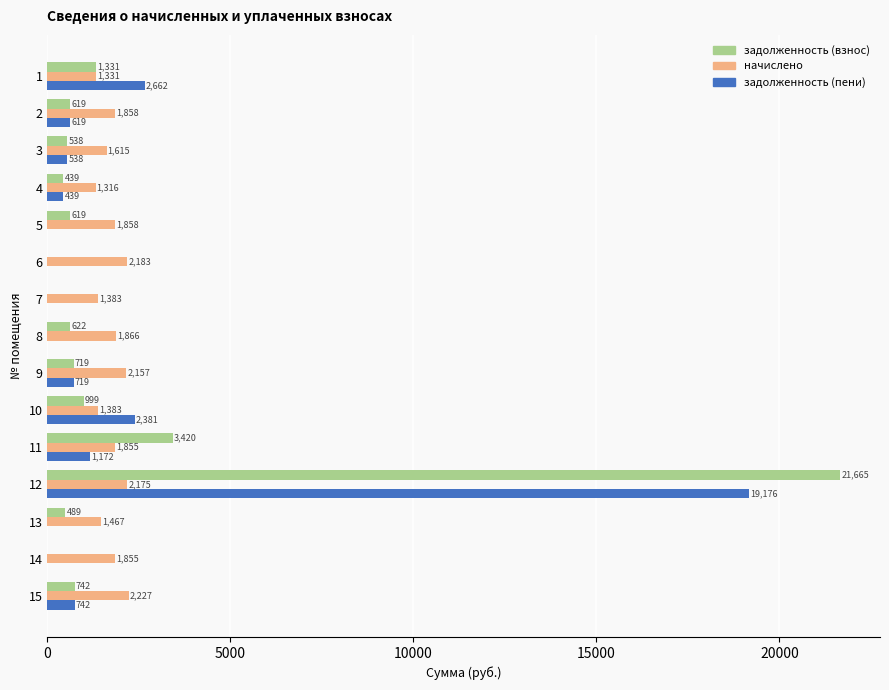

Which series has the largest total across all categories?

задолженность (взнос)